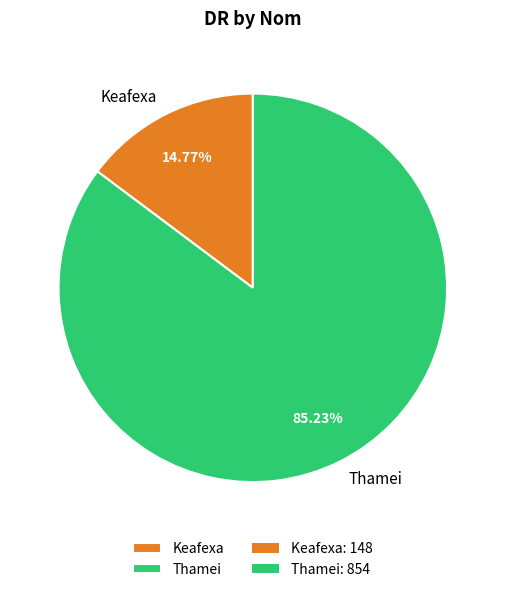

Combined, what portion of the pie is Thamei and Keafexa?

100.0%